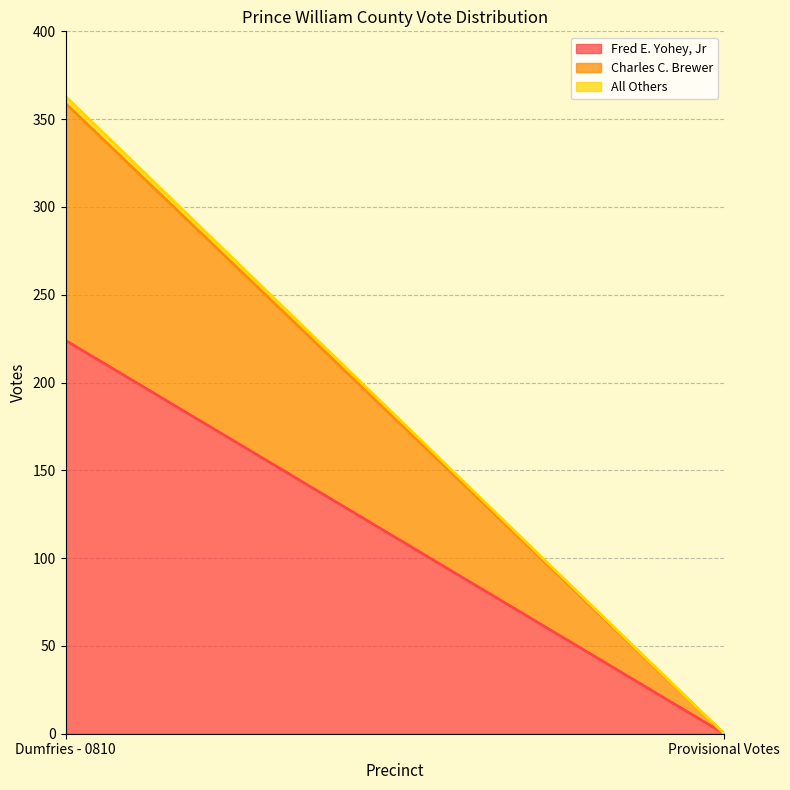

What is the total value across all series at Dumfries - 0810?

363